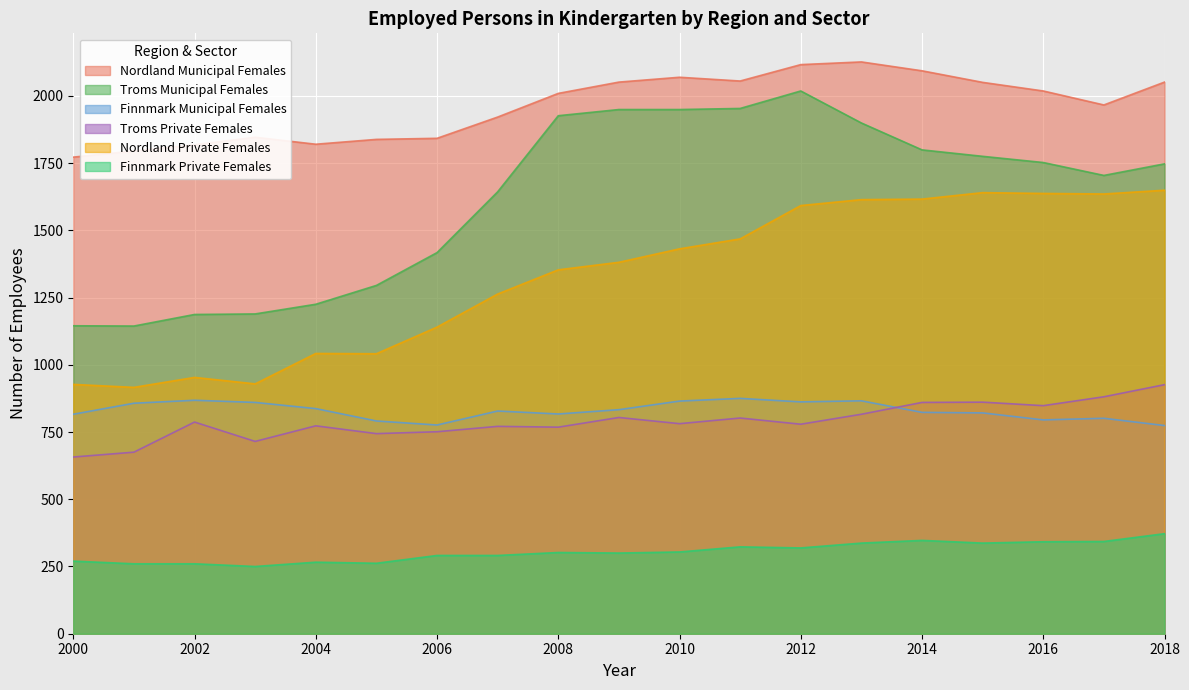

Which series has the largest total across all categories?

Nordland Municipal Females